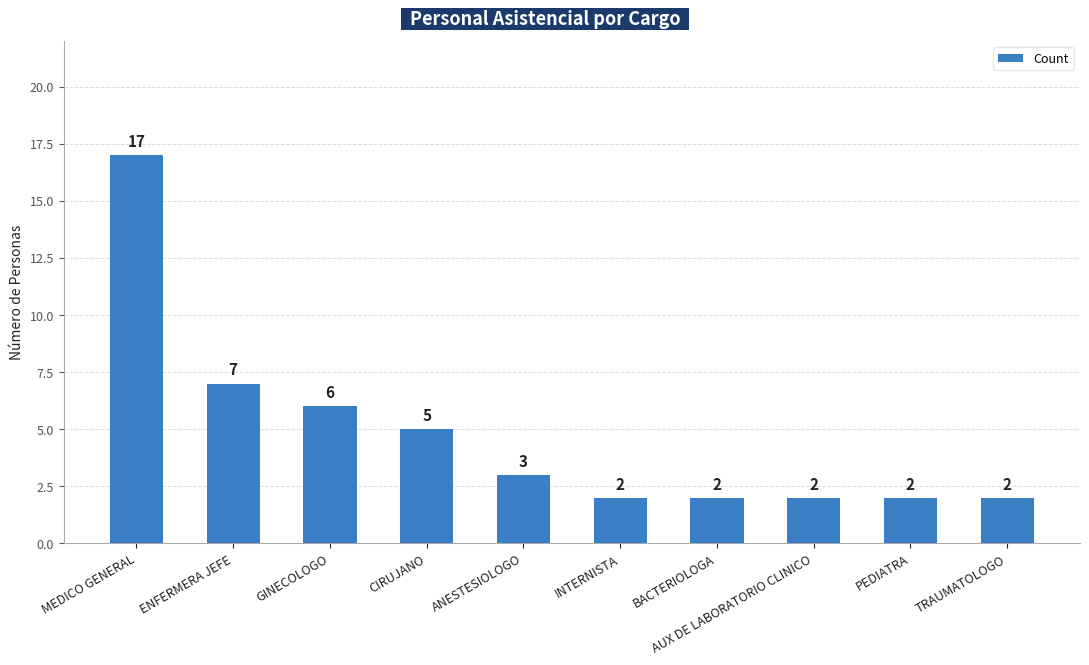

Reading left to right, transcribe all the data shown in this chart.

17	7	6	5	3	2	2	2	2	2